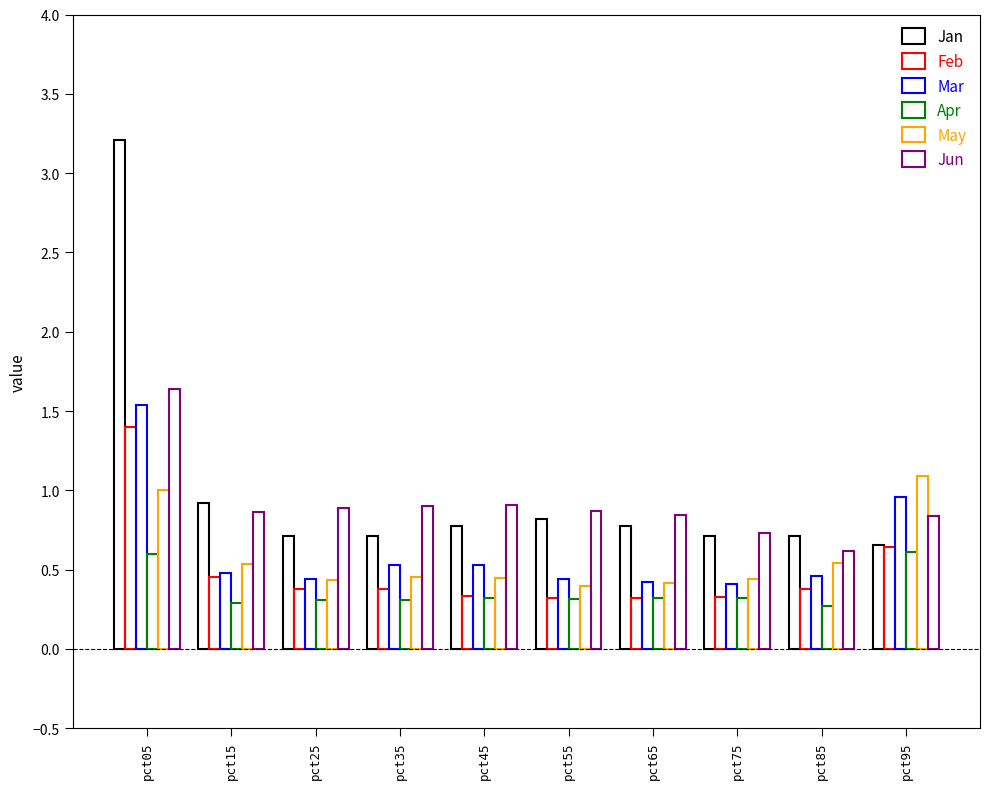

Rank the series at pct85 from highest to lowest value.

Jan, Jun, May, Mar, Feb, Apr